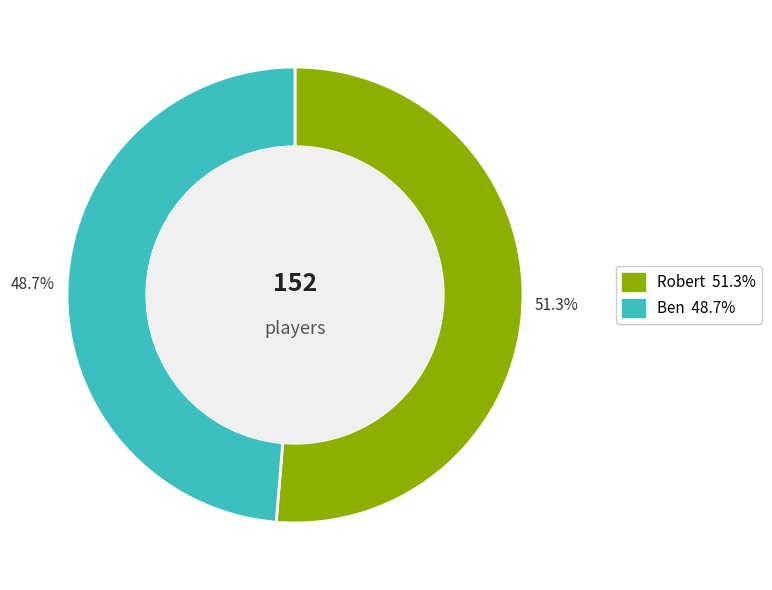

Between 51.3% and 48.7%, which is larger?

51.3%